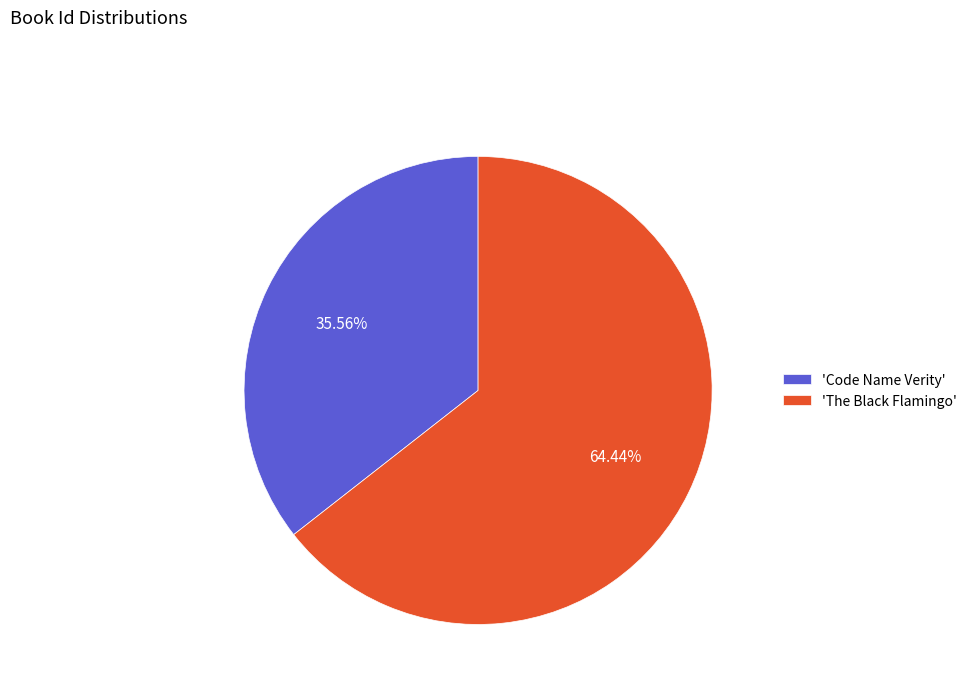

Is the sum of 'The Black Flamingo' and 'Code Name Verity' greater than half?

Yes